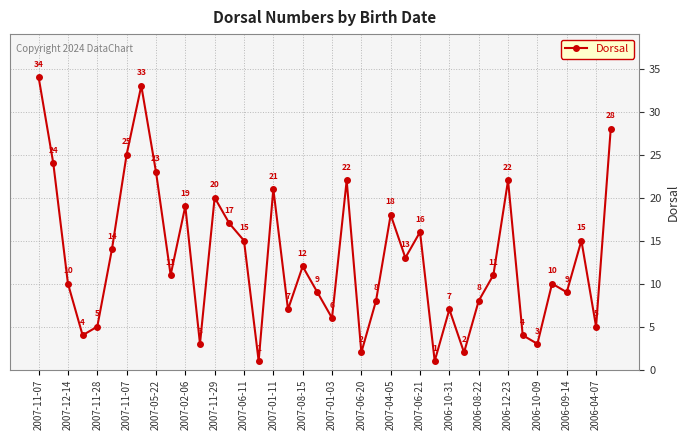

What is the value of the 10th point from the left?

11